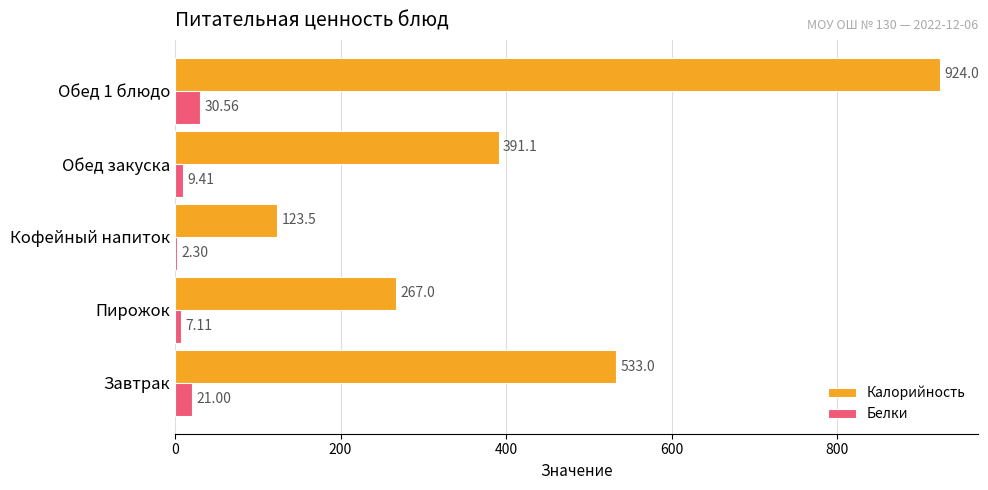

At which label is Белки closest to 16?

Завтрак